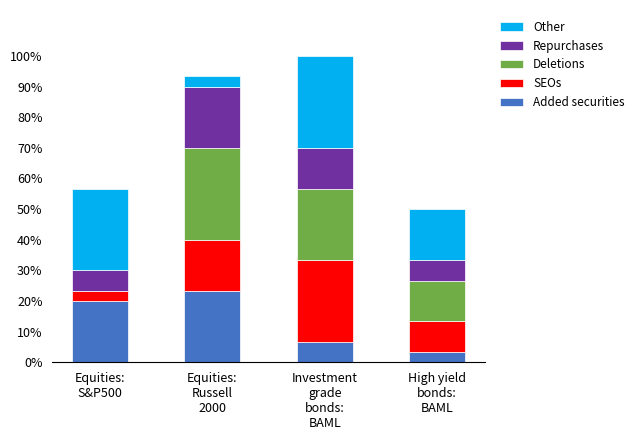

The value of Added securities at High yield
bonds:
BAML is 1. True or false?

True